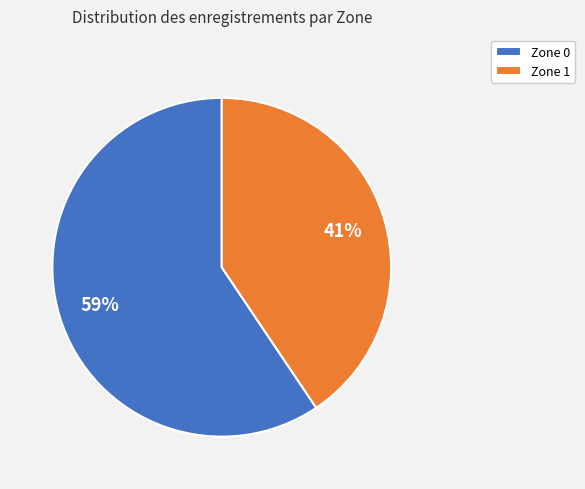

Do Zone 0 and Zone 1 together represent more than half of the pie?

Yes